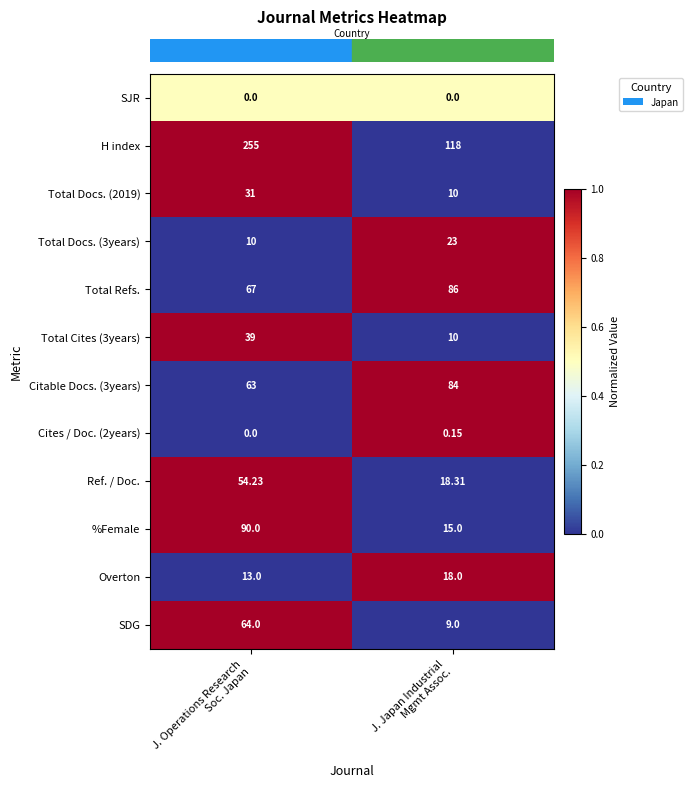

Which series has the widest spread of values?

H index